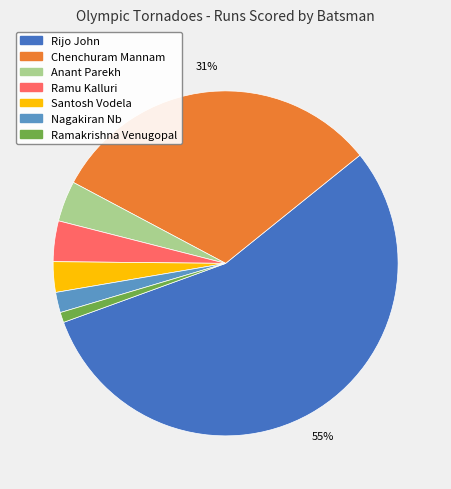

To the nearest percent, what portion does Chenchuram Mannam represent?

31%